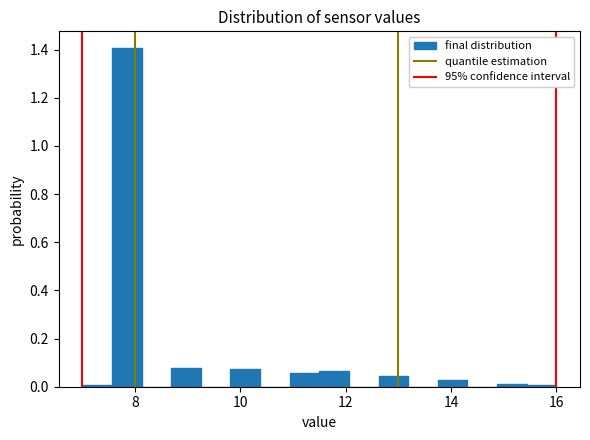

Around what value on the x-axis is the tallest bar? Give the approximate position of its centre, as read against the axis.

7.8